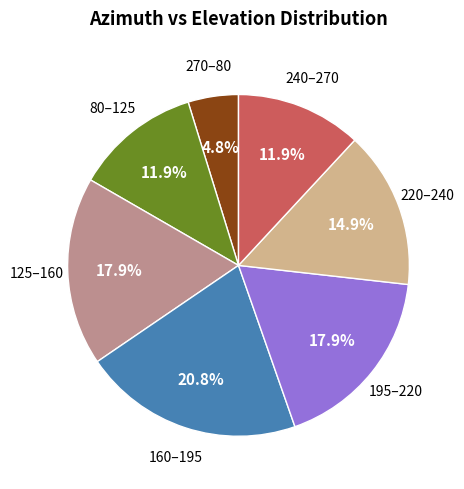

Is there a majority slice in this chart?

No